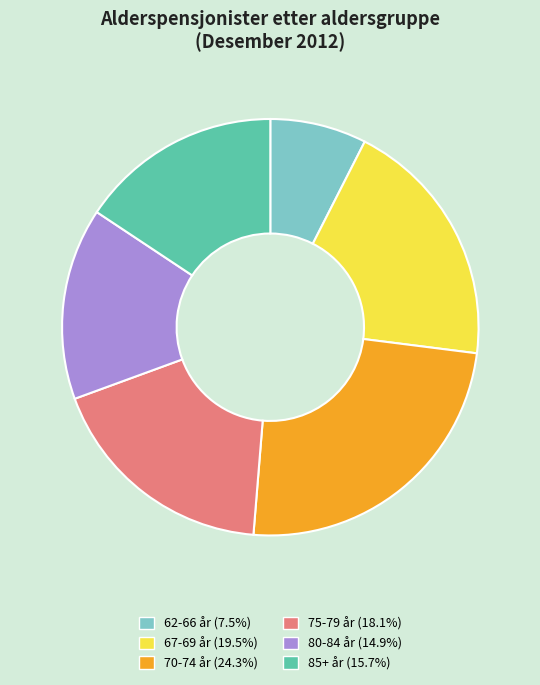

Which category has the biggest portion of the pie?

70-74 år